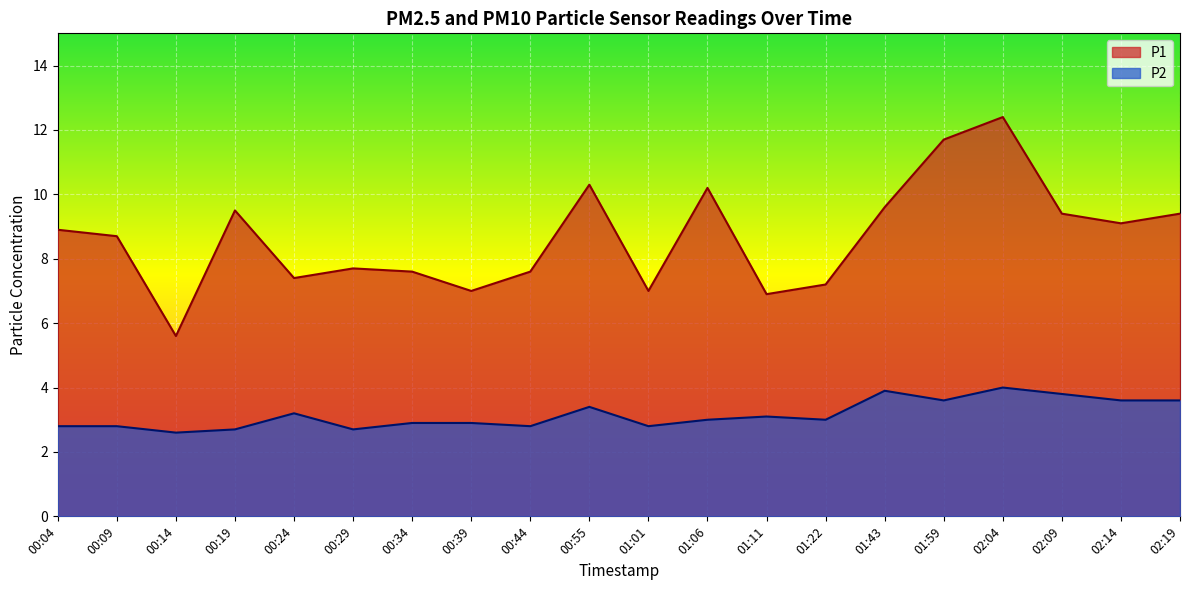

True or false: P1 and P2 cross at least once.

False